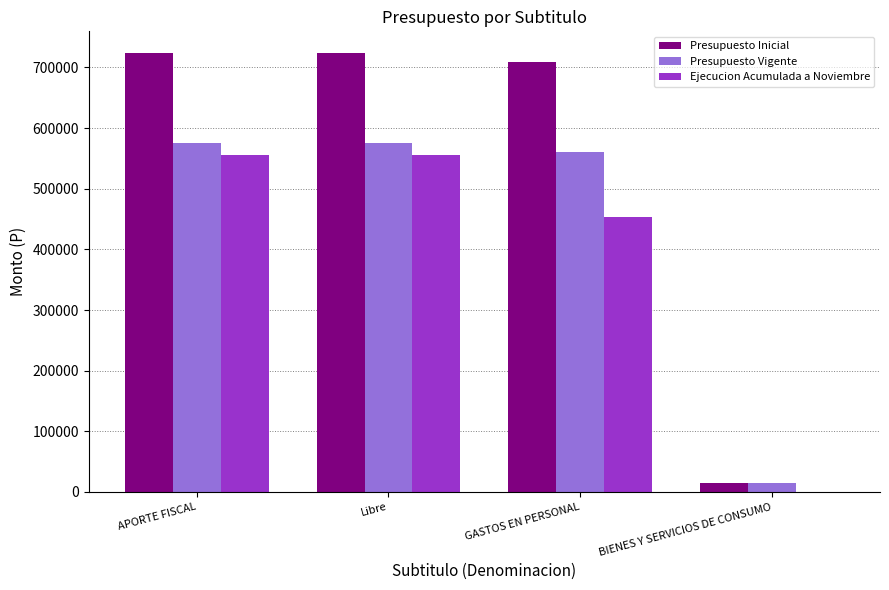

What is the total value across all series at APORTE FISCAL?

1853683